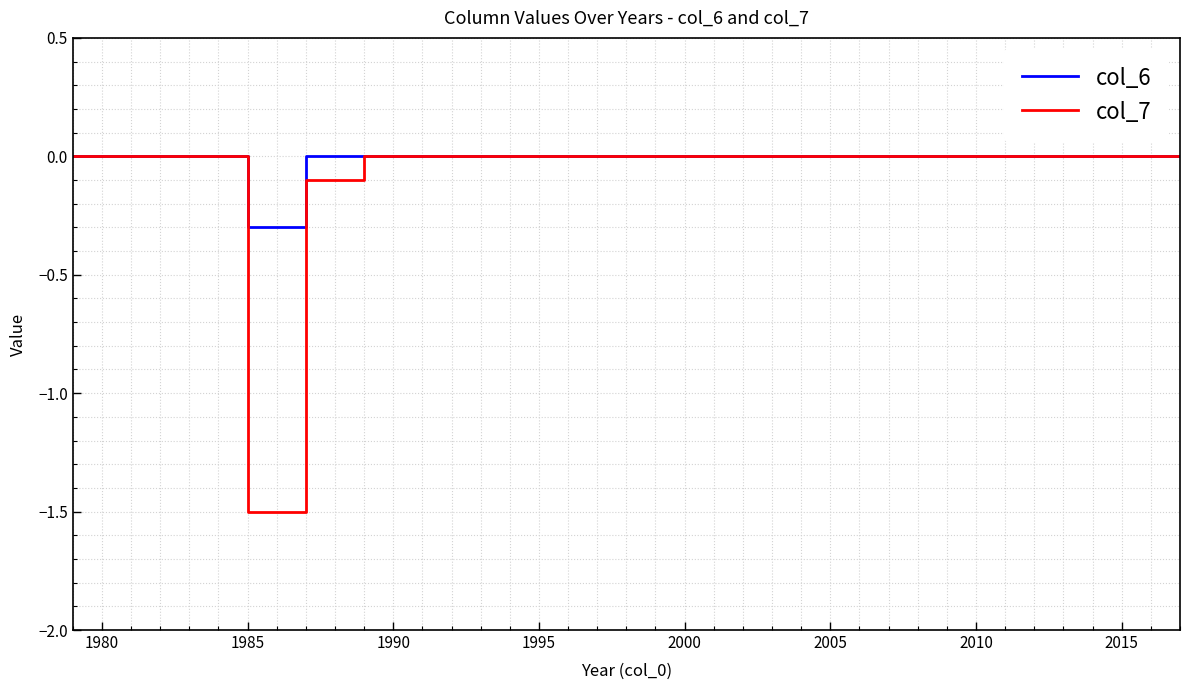

What is the minimum value for col_7?

-1.5